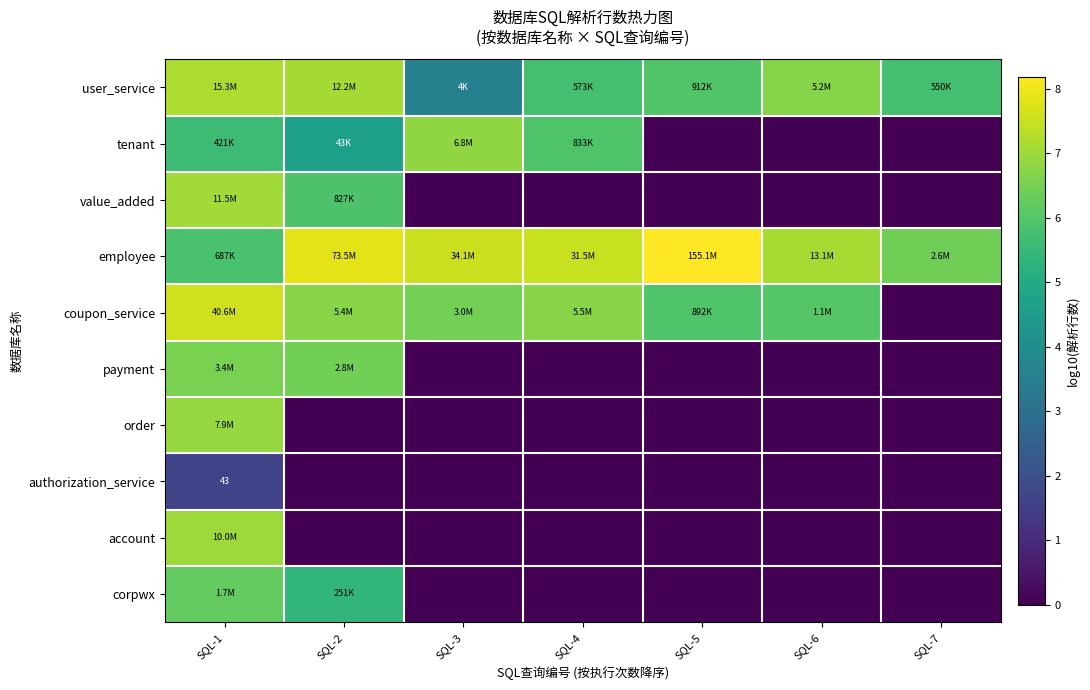

Which category has the lowest value across all series?

SQL-5